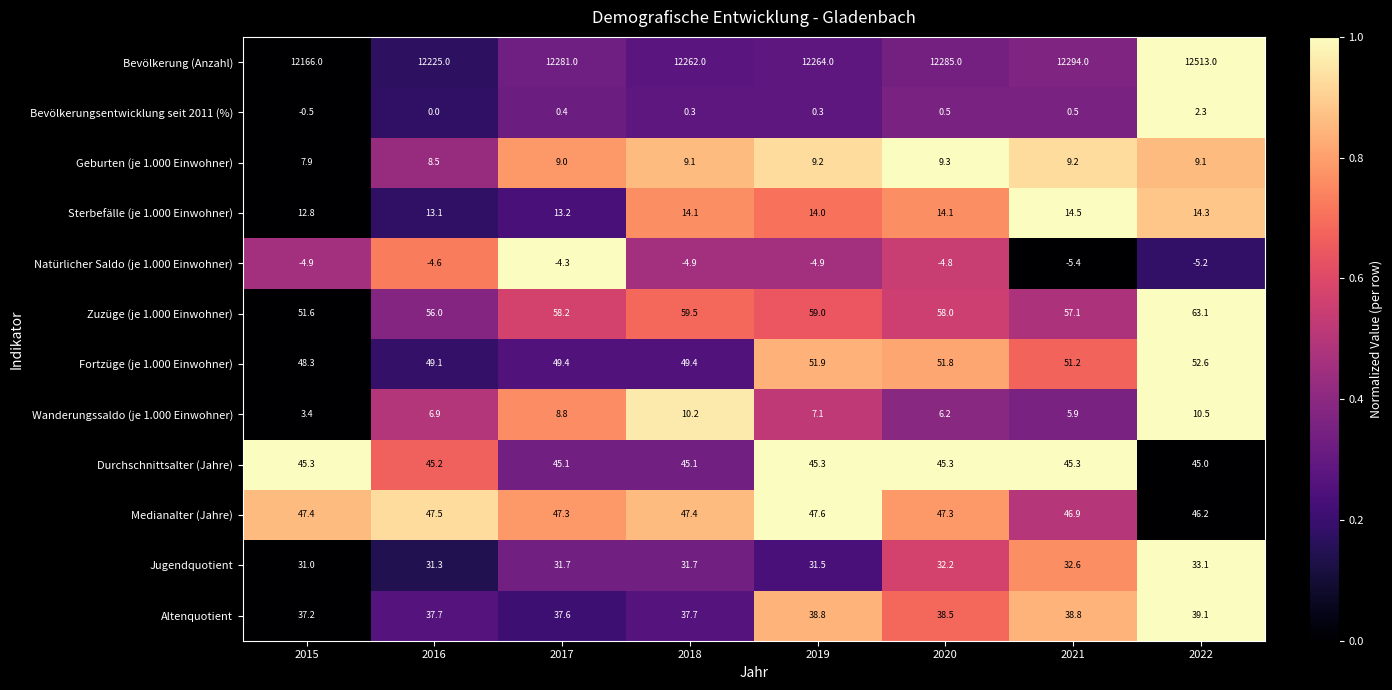

What is the spread (max minus min) of values at 2022?

12518.2